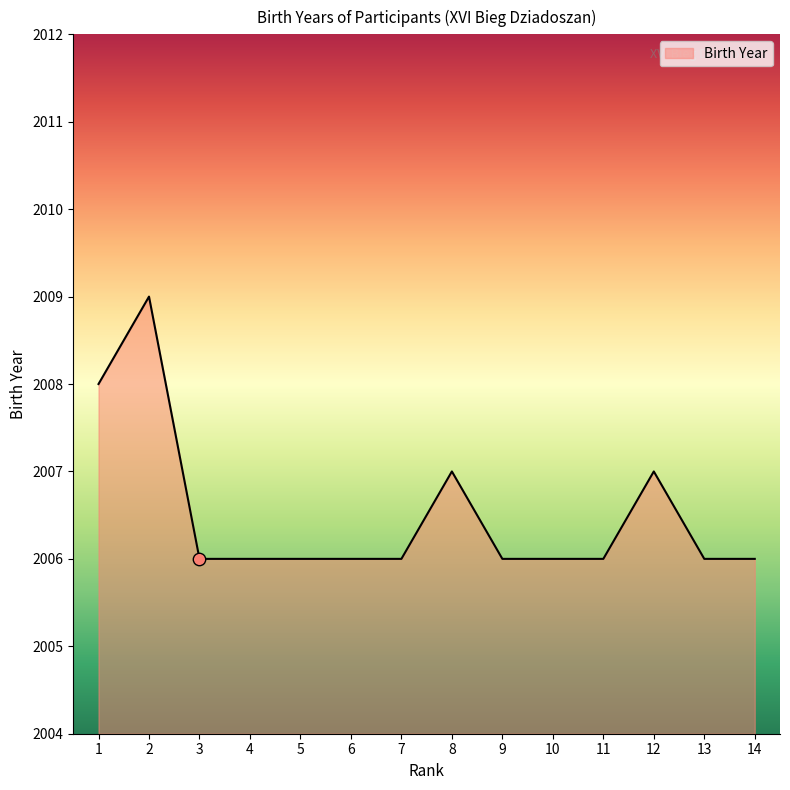

Approximately how many times larger is the value at 1 compared to 5?

1.0